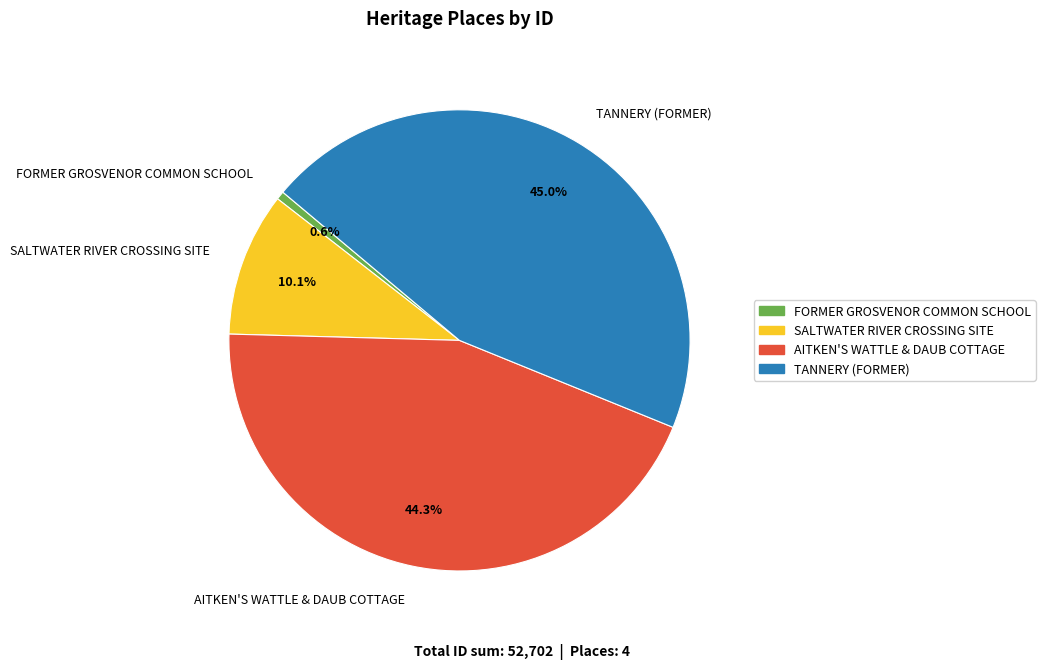

What percentage is NOT represented by TANNERY (FORMER)?

55.0%